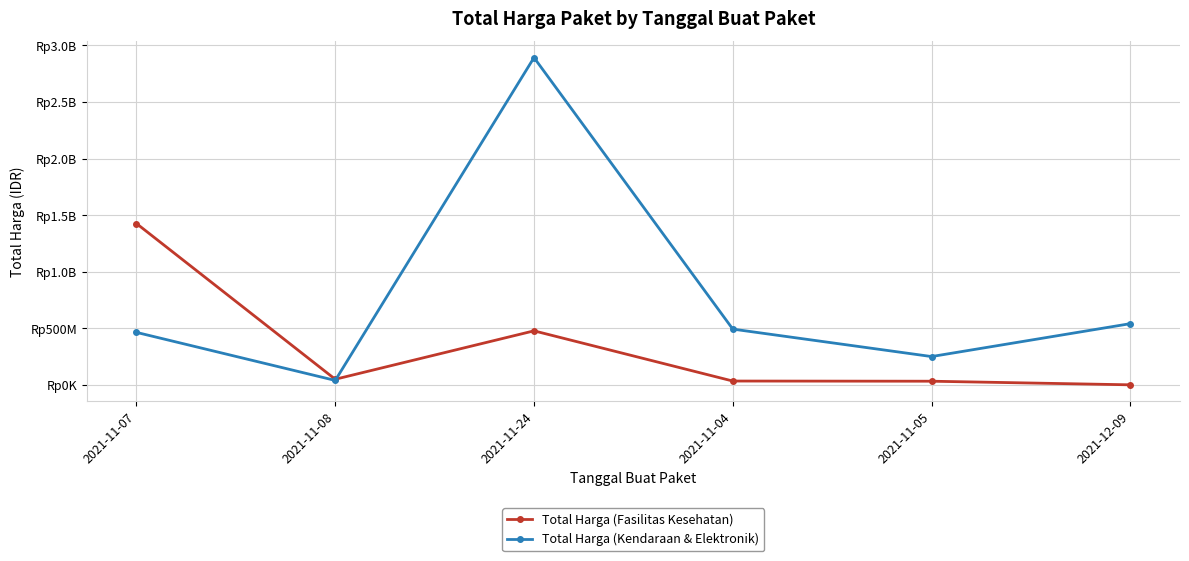

What is the label of the 5th point from the right?

2021-11-08